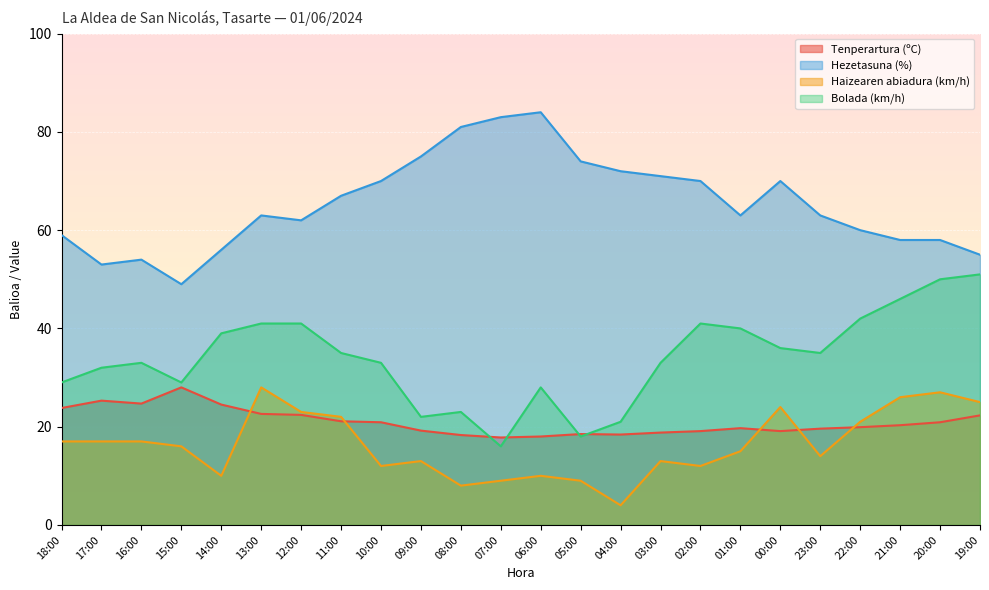

Which series has the widest spread of values?

Hezetasuna (%)